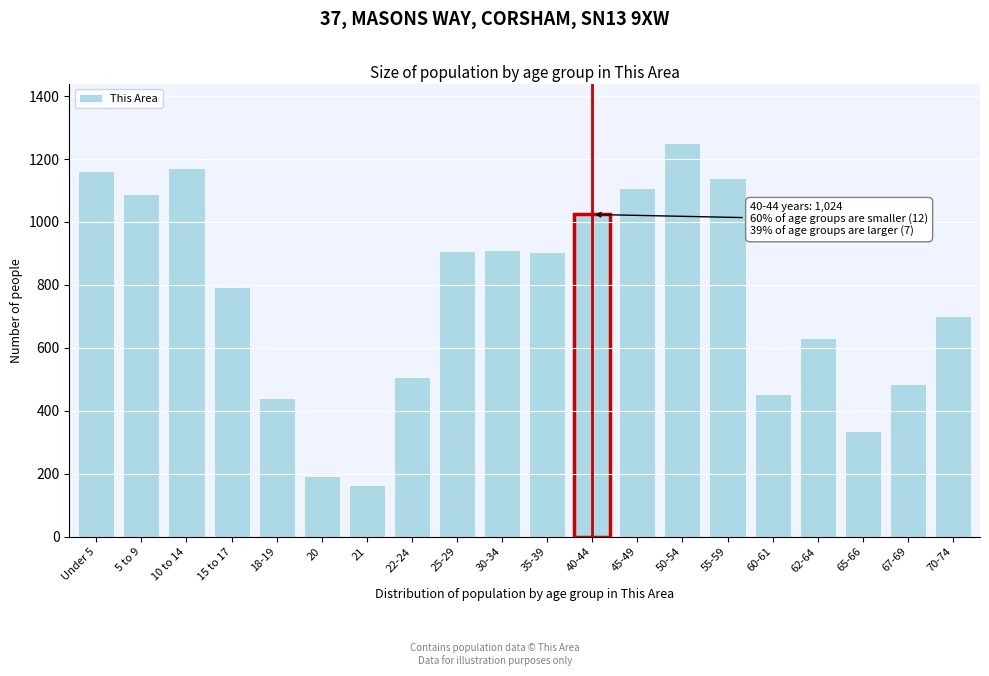

Approximately how many times larger is the value at 50-54 compared to 60-61?

2.8